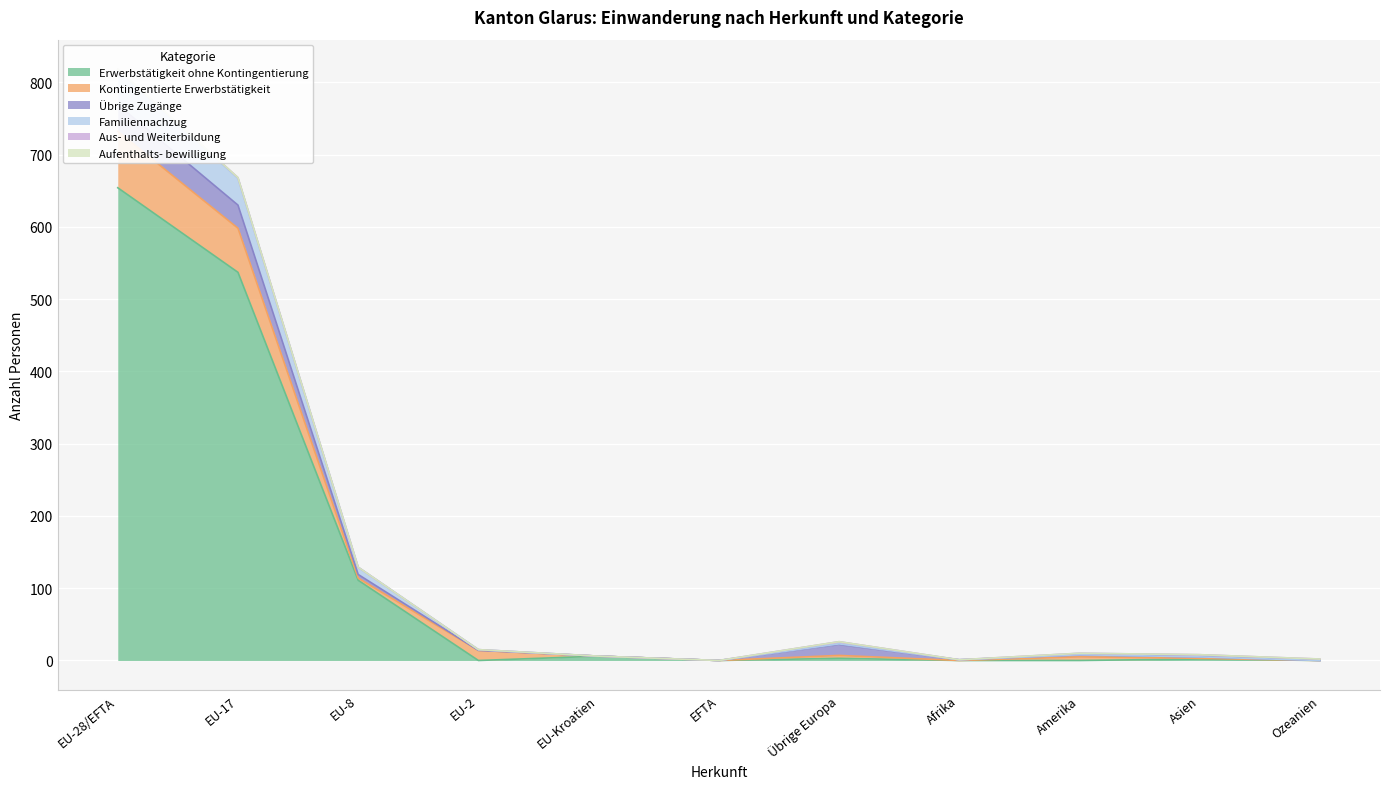

What is the highest value of the Erwerbstätigkeit ohne Kontingentierung series?

654